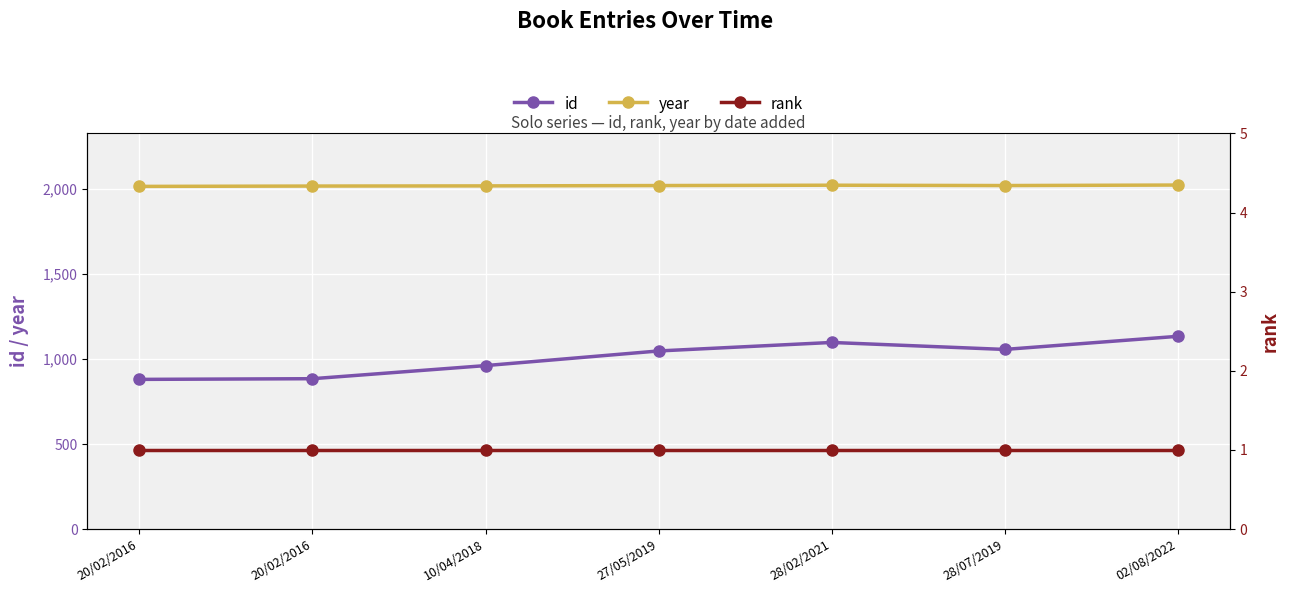

Which has a higher value, 20/02/2016 or 27/05/2019?

27/05/2019